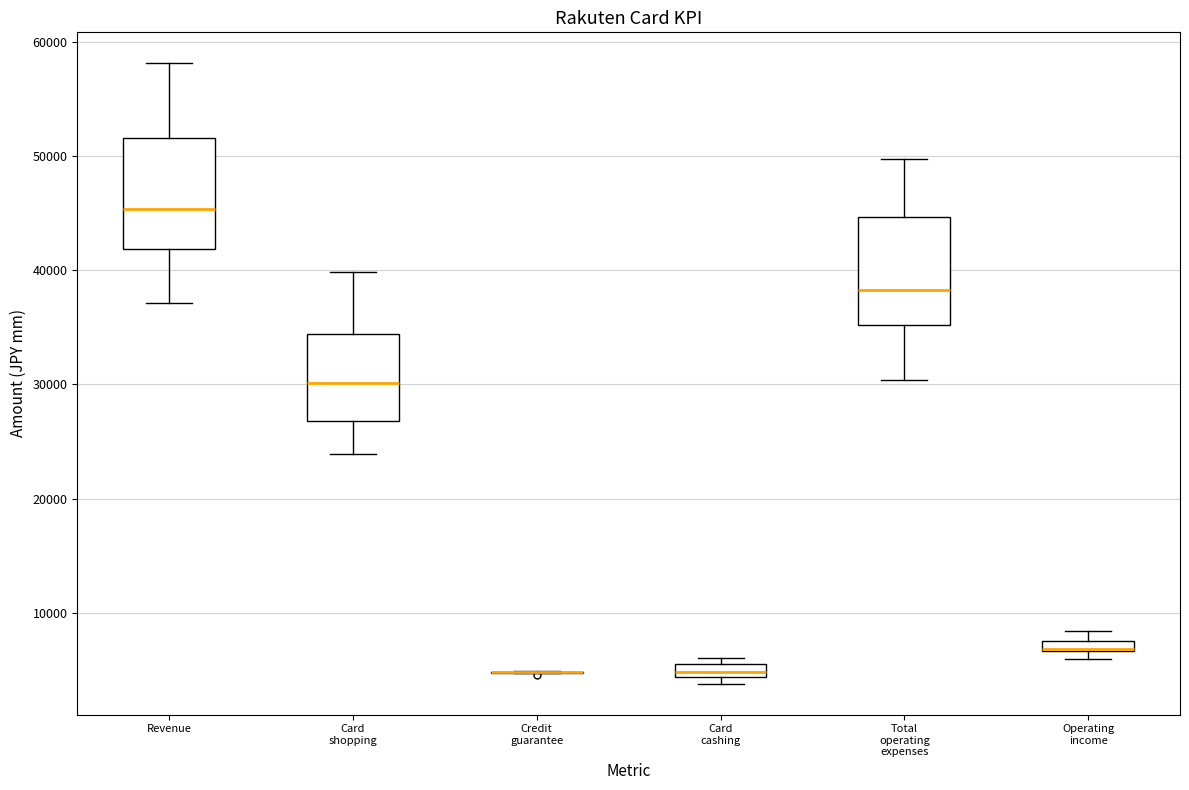

Where is the lower edge of the box for Revenue on the y-axis? The values are not printed on the chart, so give them approximately, as read against the axis.

42000